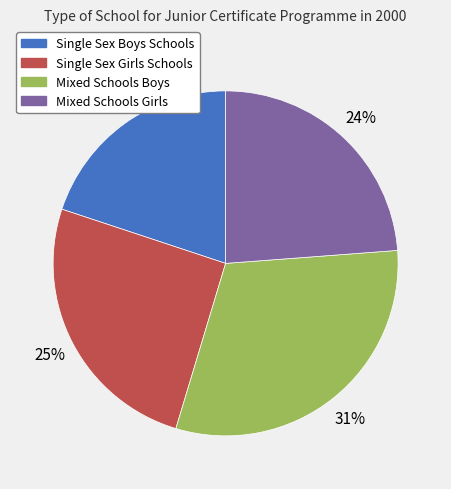

Does Mixed Schools Girls account for over 50% of the chart?

No